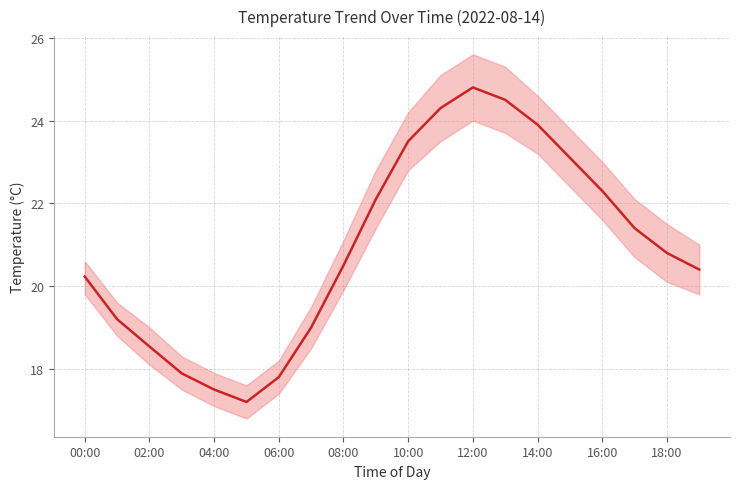

At which category does temperature_lower reach its first local peak?

12:00